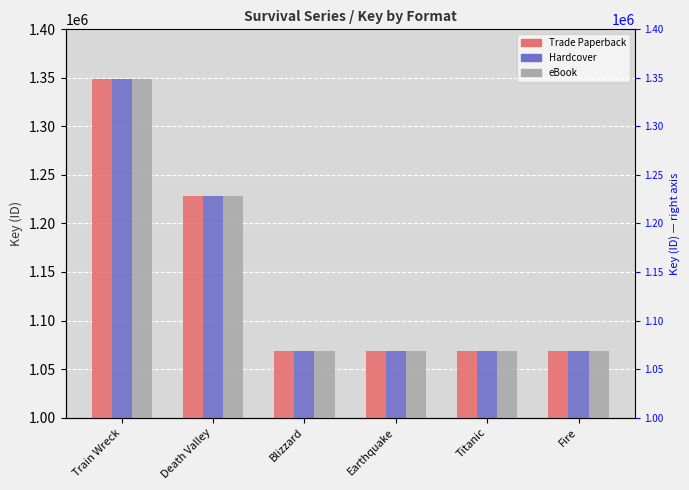

At which label is Hardcover closest to 1208815?

Death Valley